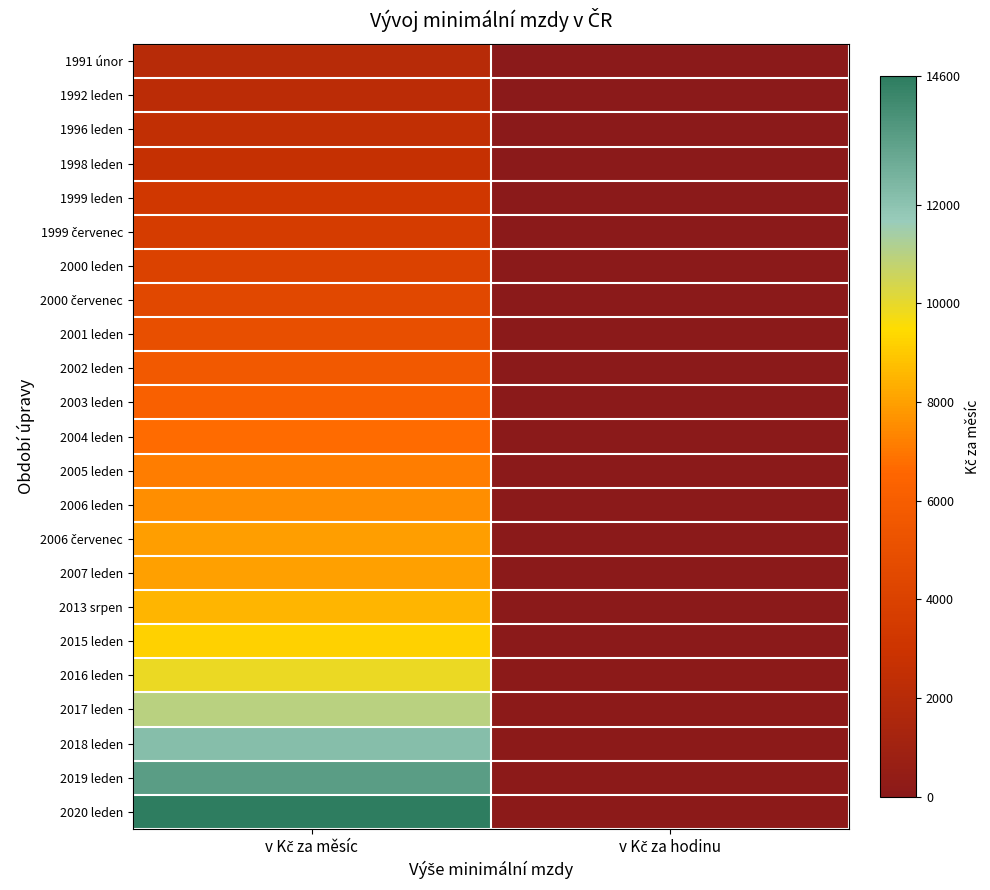

Which series has the widest spread of values?

2020 leden